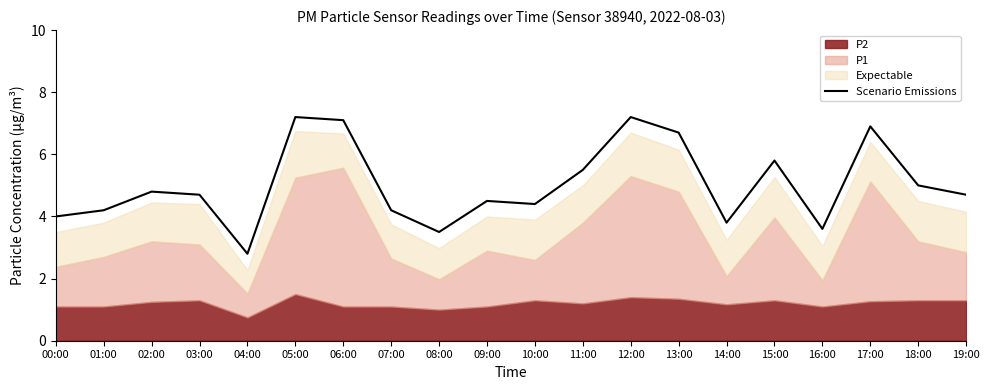

List the labels in order of value, largest first.

05:00, 12:00, 06:00, 17:00, 13:00, 15:00, 11:00, 18:00, 02:00, 03:00, 19:00, 09:00, 10:00, 01:00, 07:00, 00:00, 14:00, 16:00, 08:00, 04:00